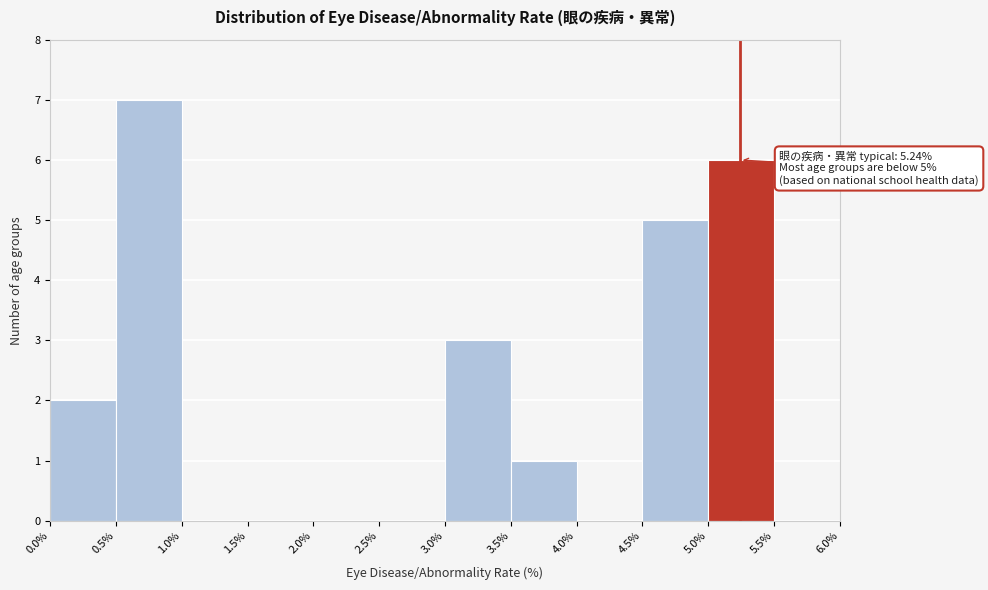

Over which range of the x-axis is the bar tallest?

0.5% to 1.0%